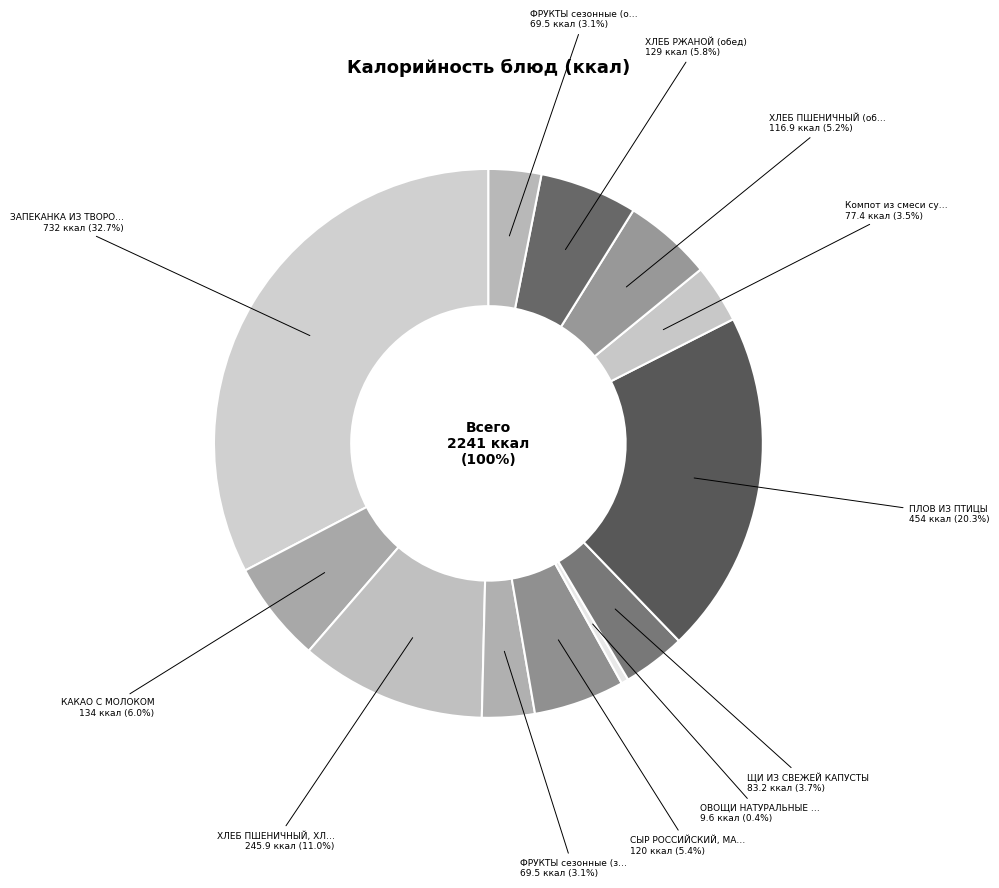

Which slice is the smallest?

ОВОЩИ НАТУРАЛЬНЫЕ СОЛЕНЫЕ